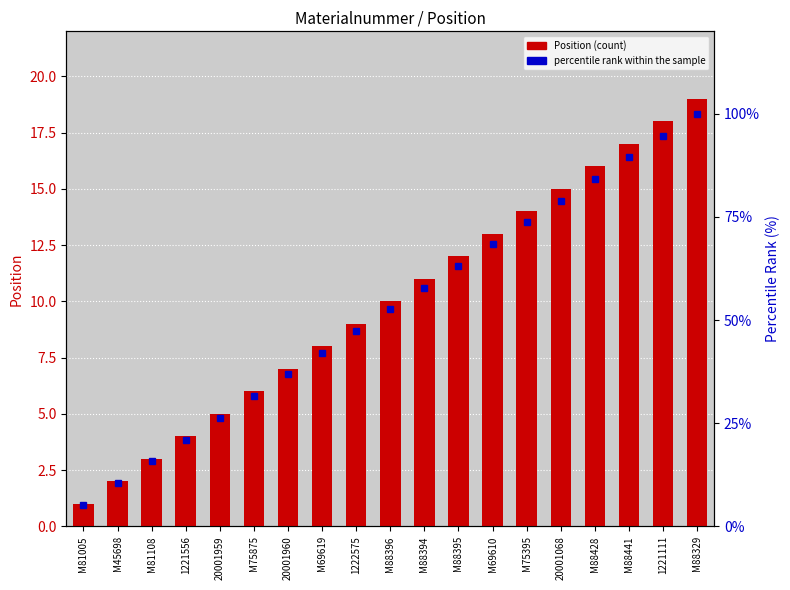

What is the value of the percentile rank within the sample bar at the 5th from the left?

26.3